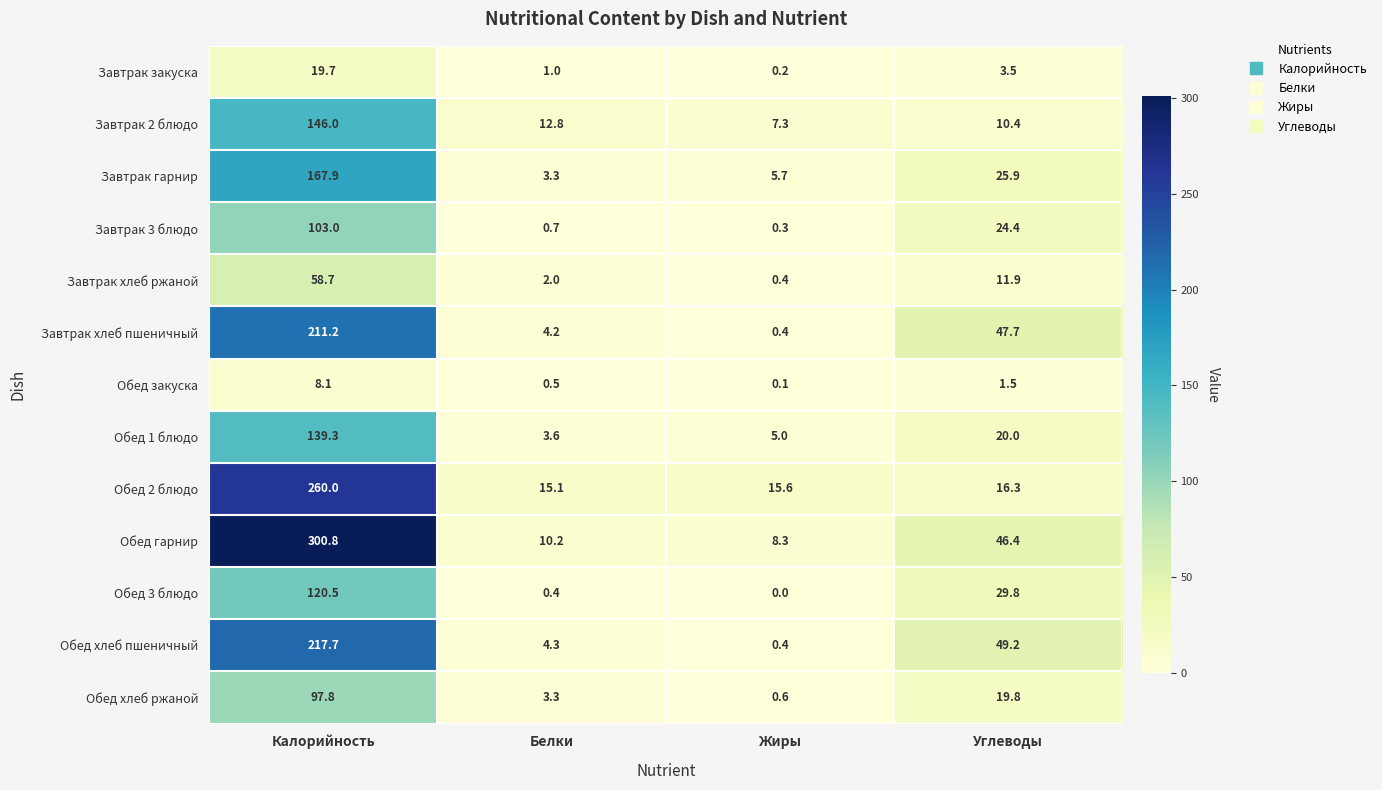

What is the sum of the Обед 2 блюдо values at Углеводы and Белки?

31.4